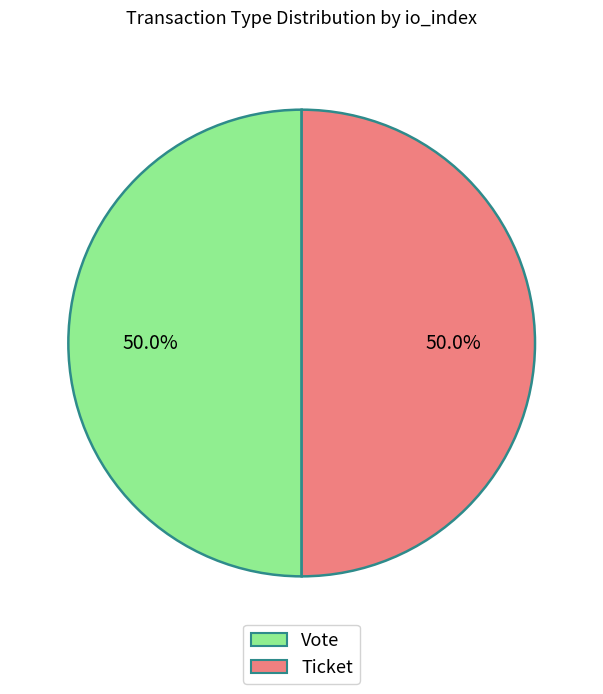

How many segments does this pie chart have?

2